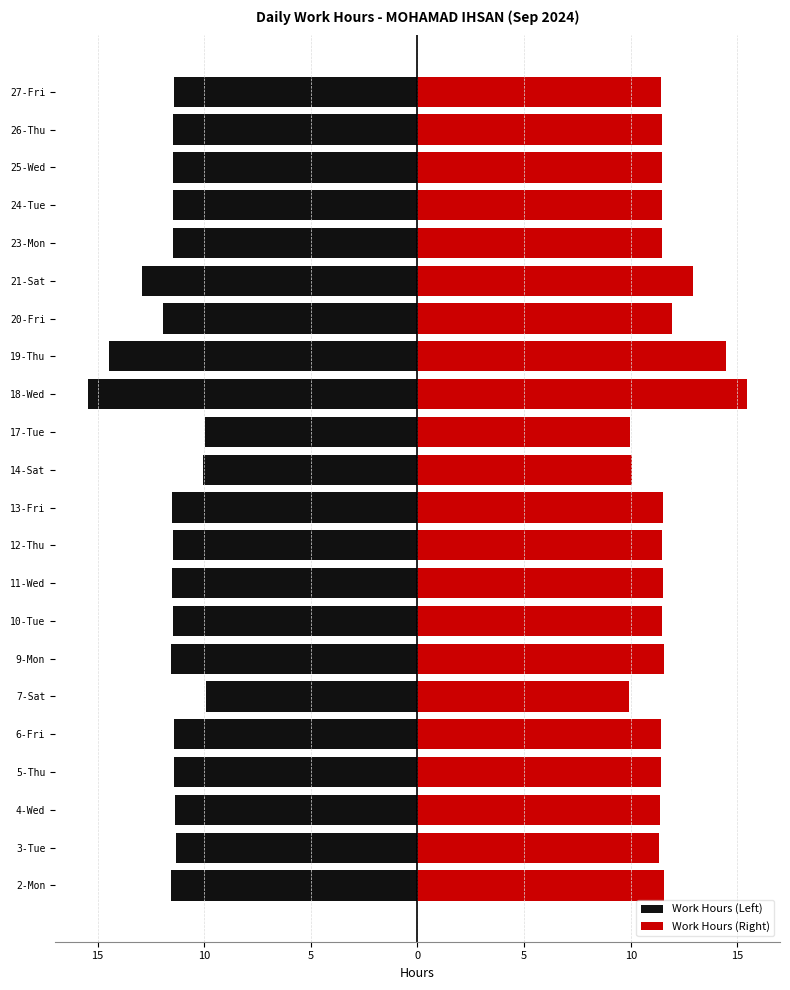

Is it true that Work Hours (Right) equals 11.5 at 13-Fri?

True